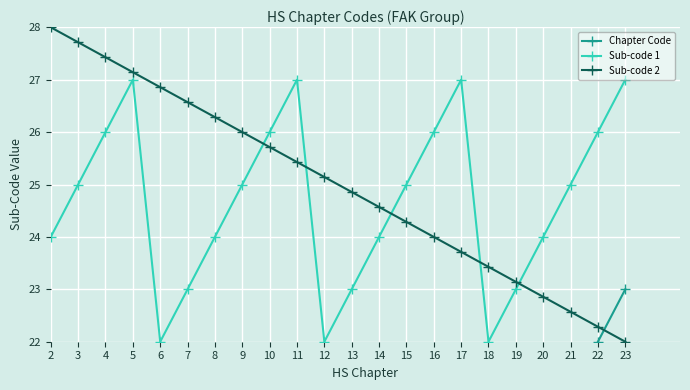

What is the maximum value shown in the chart?

28.0